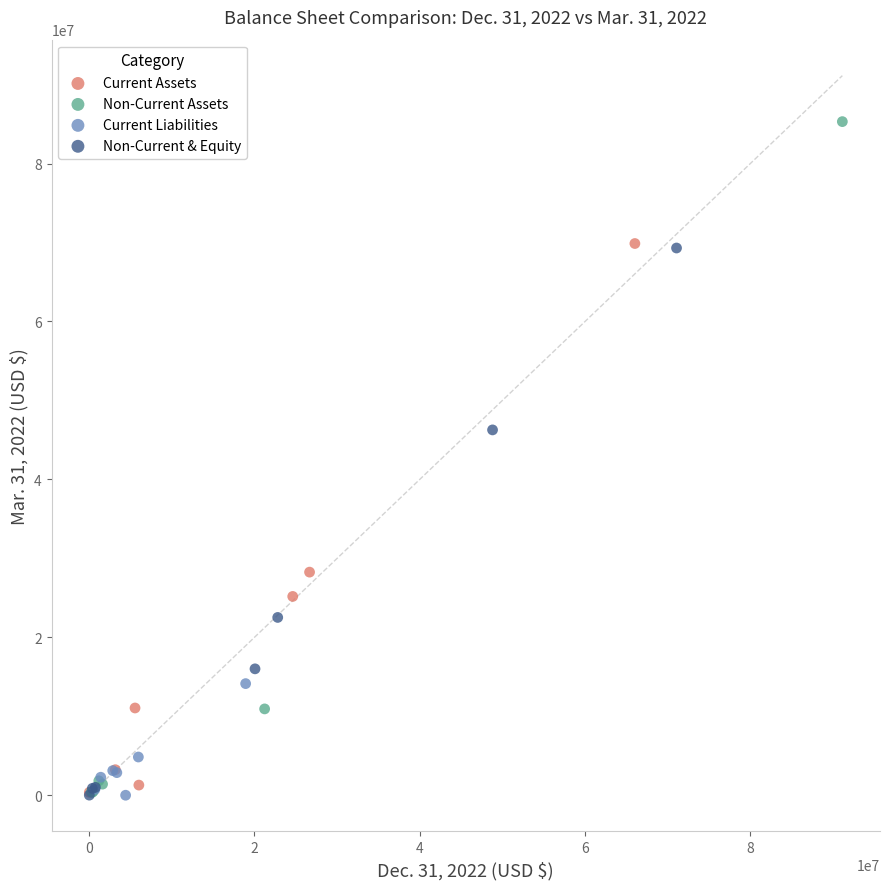

Which series has the widest spread of Y values?

Non-Current Assets